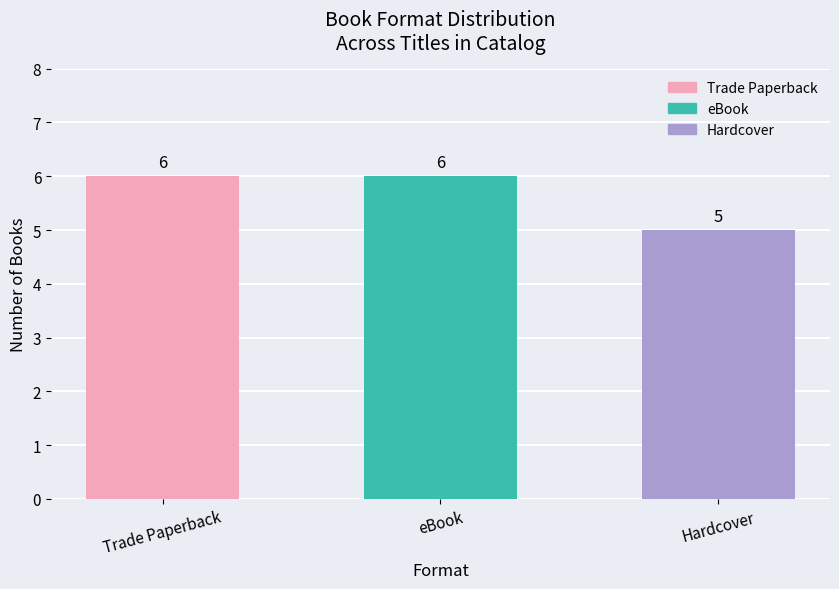

What is the sum of the values at Hardcover and eBook?

11